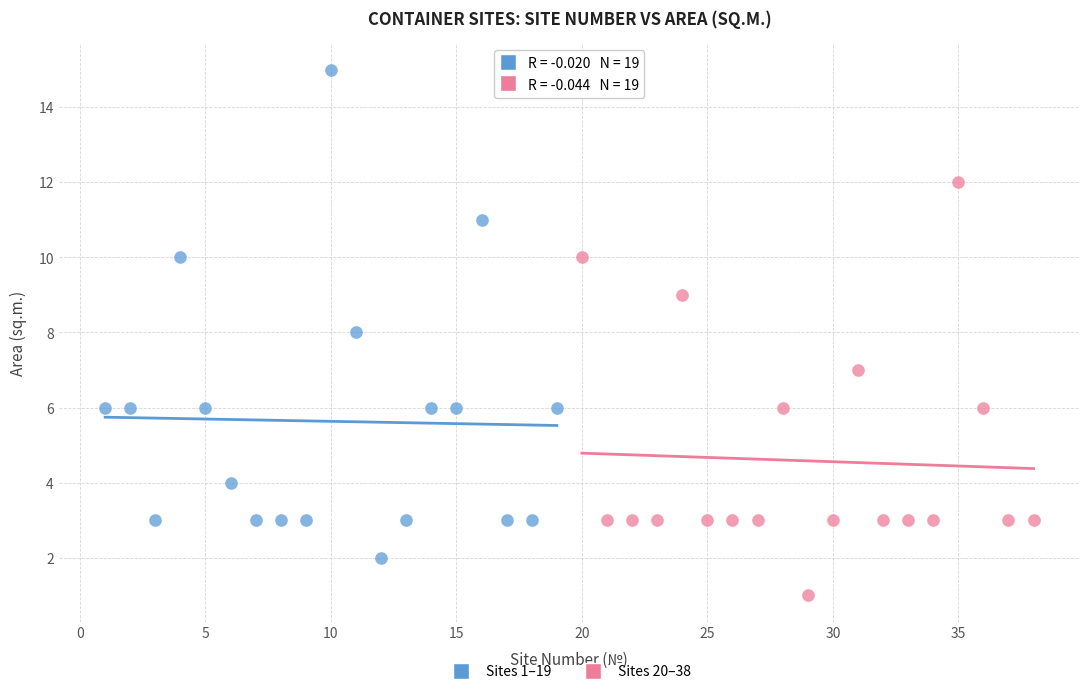

Which series contains the lowest Y value?

Sites 20–38